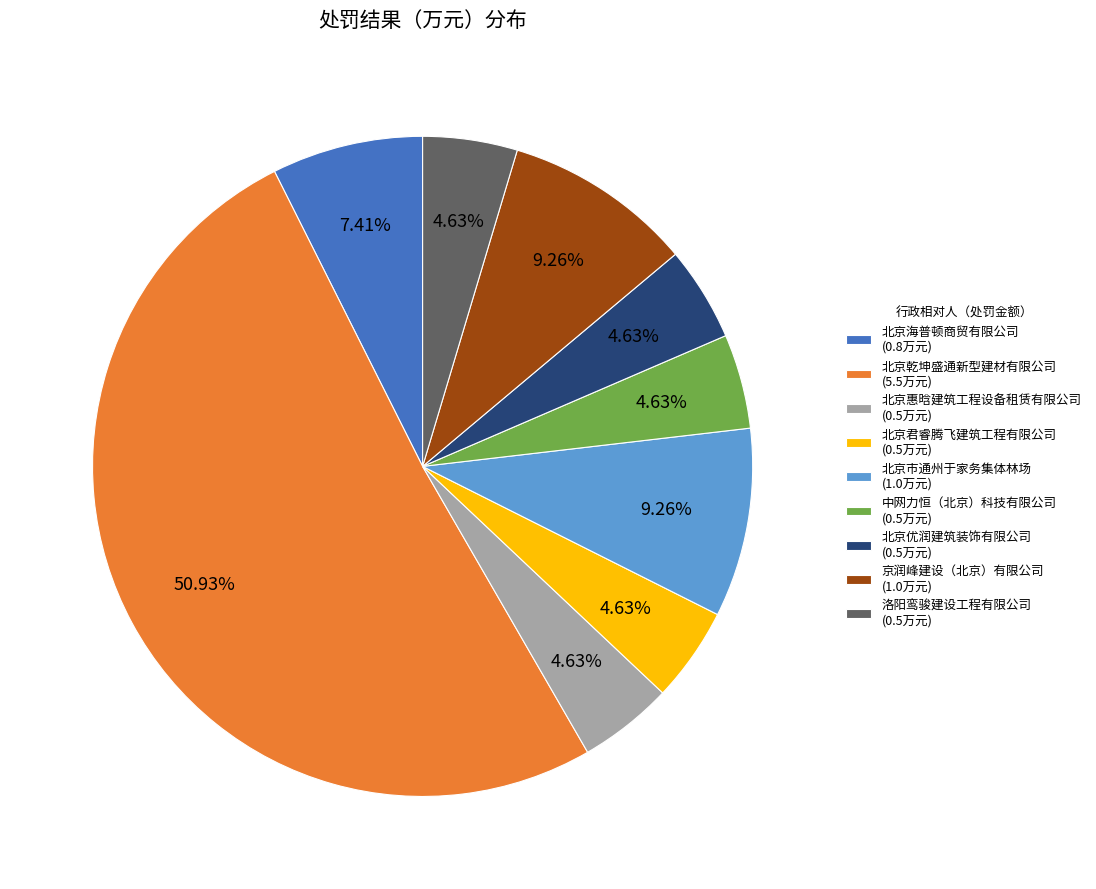

What percentage is the 京润峰建设（北京）有限公司 slice, to the nearest percent?

9%